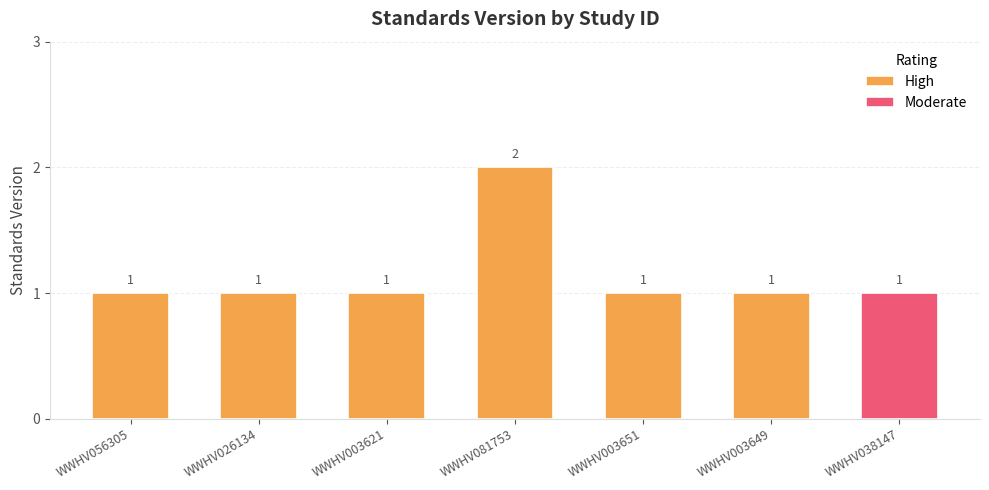

What is the sum of the values at WWHV081753 and WWHV003621?

3